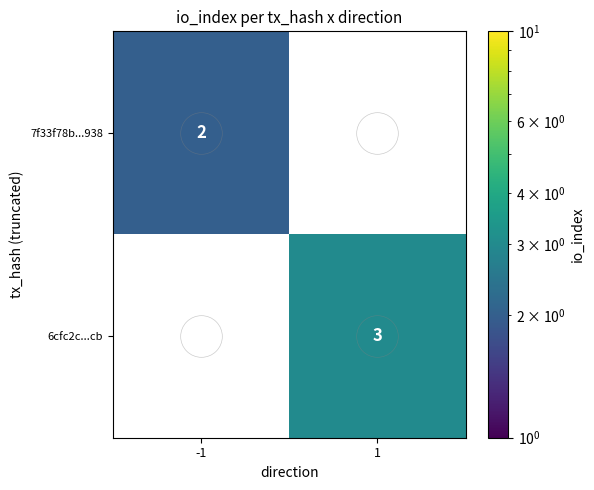

At how many categories does at least one series exceed 2?

1